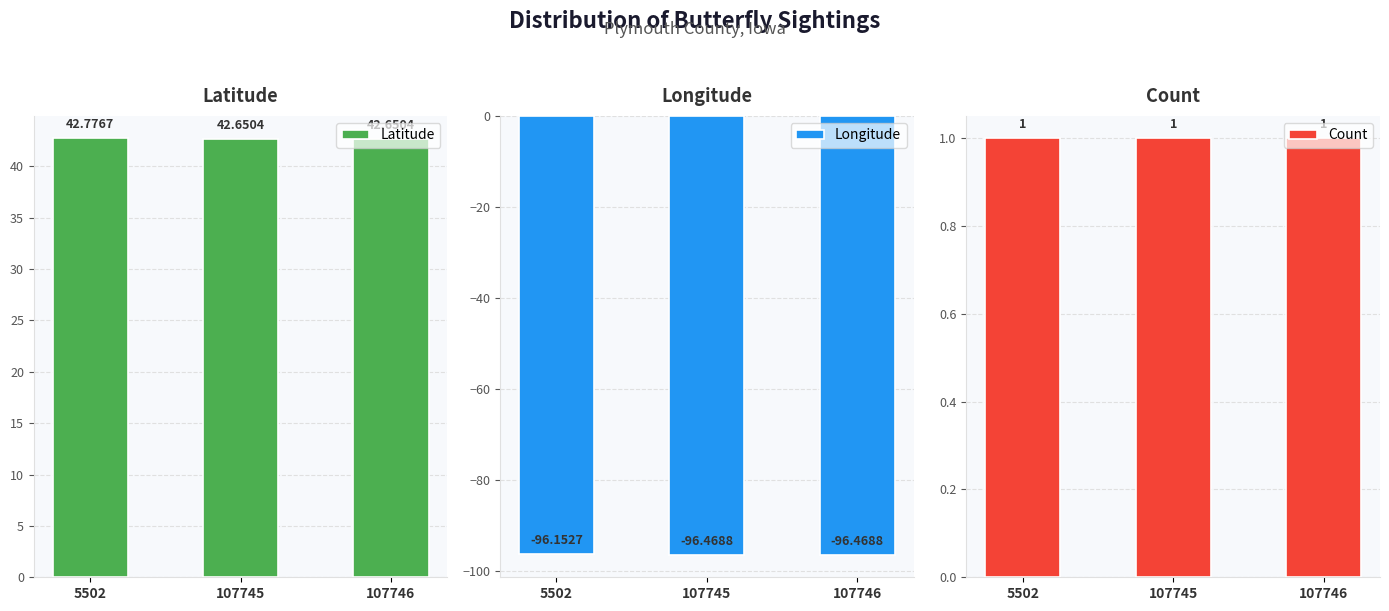

Where is Count nearest to the value 1?

5502